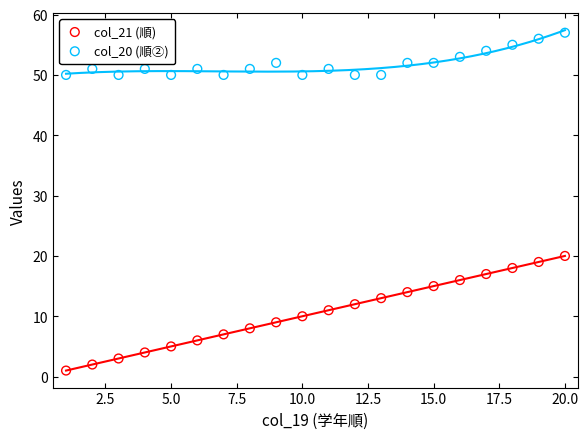

Which series reaches the maximum Y coordinate?

col_20 (順②)